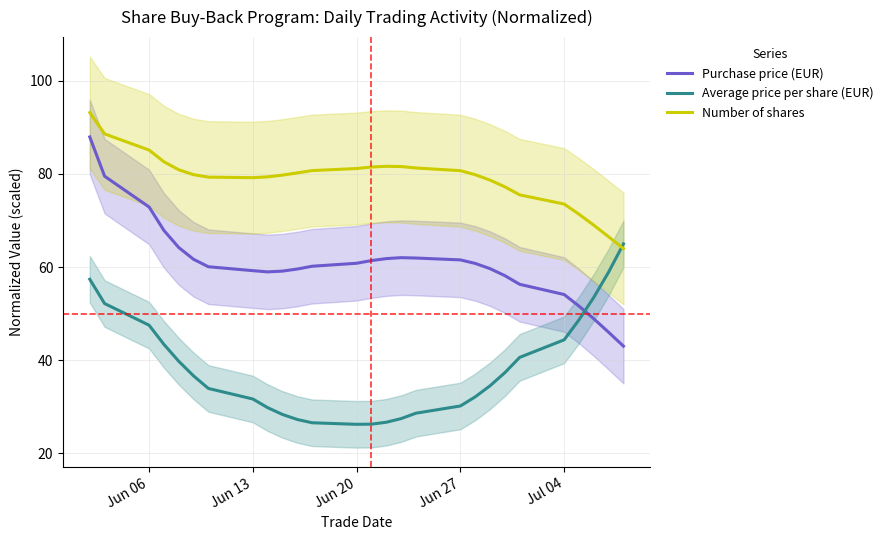

Which series has the largest total across all categories?

Number of shares